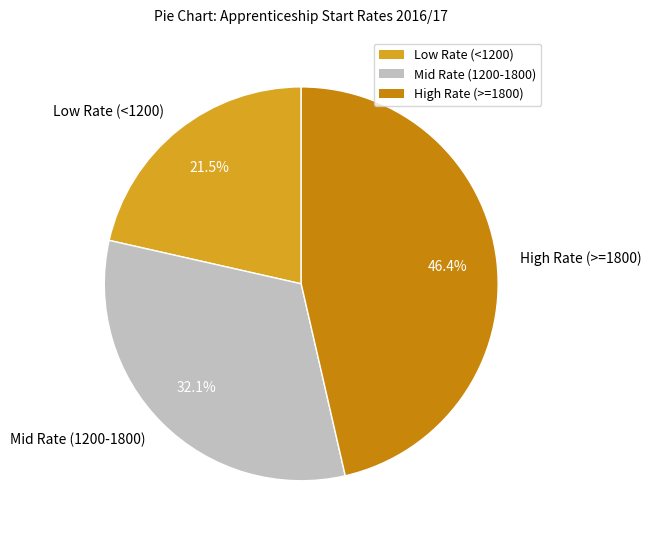

Which category has the smallest portion of the pie?

Low Rate (<1200)